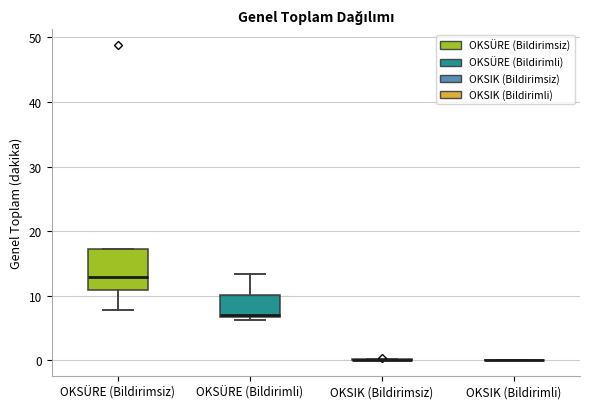

Reading left to right, transcribe this box plot: for each box, give where its median line is, the range the box spans, and where its two whiskers end, as read against the y-axis. The values are not printed on the chart, so give them approximately, as read against the axis.

OKSÜRE (Bildirimsiz): median 13, box 11 to 17, whiskers 8 to 17
OKSÜRE (Bildirimli): median 7 (just above the box's lower edge), box 7 to 10, whiskers 6 to 13
OKSIK (Bildirimsiz): box collapsed to a line at 0, whiskers 0 to 0
OKSIK (Bildirimli): box collapsed to a line at 0, whiskers 0 to 0